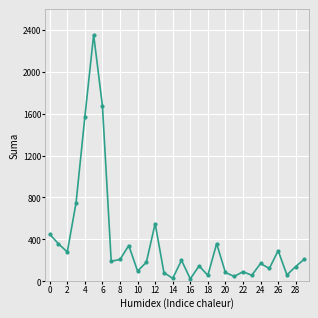

True or false: there are more than 2 points higher than both neighbors.

True